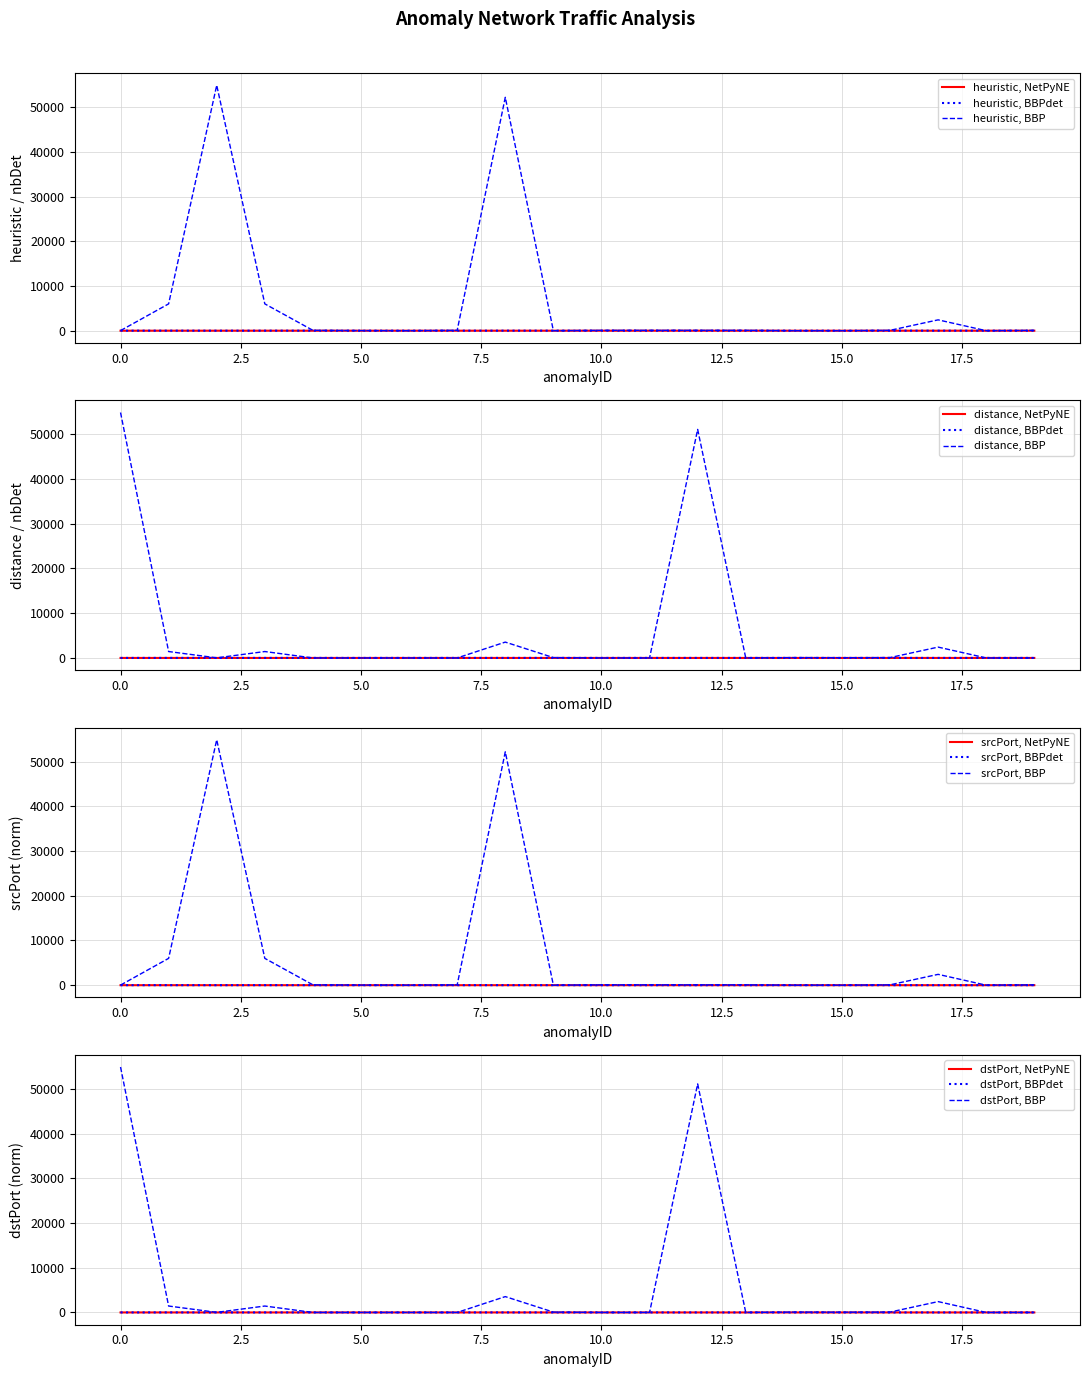

How many data points in dstPort_norm are less than 53?

10